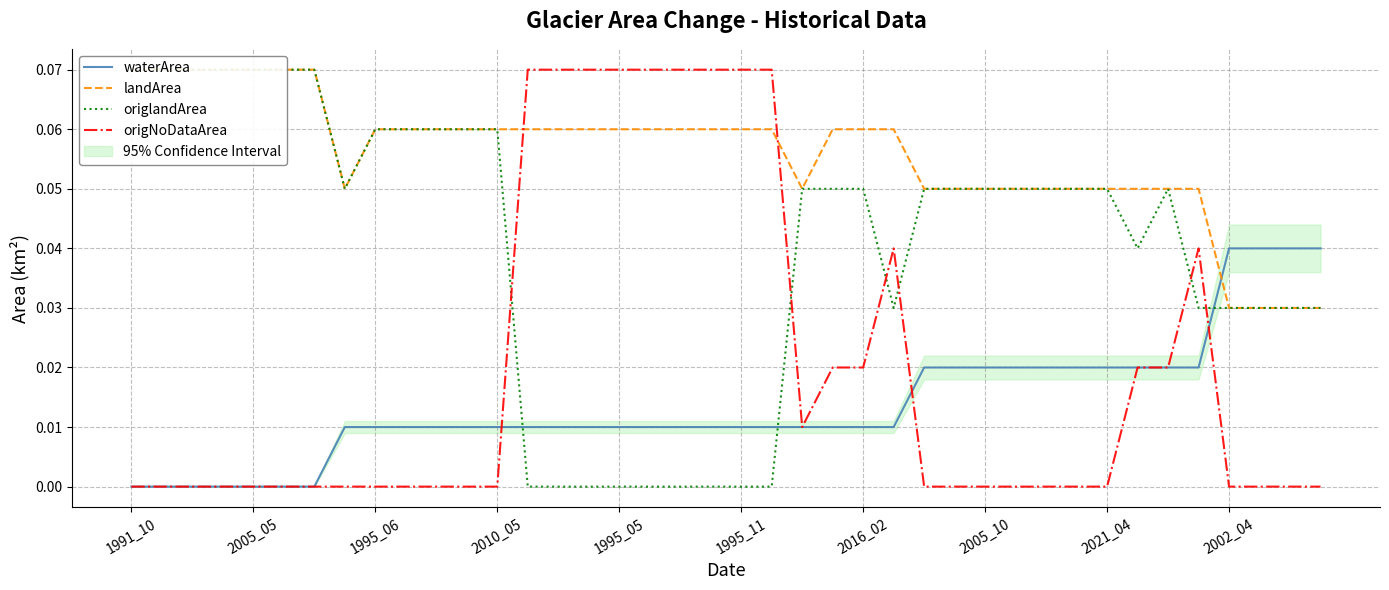

True or false: origlandArea and landArea intersect in this chart.

False